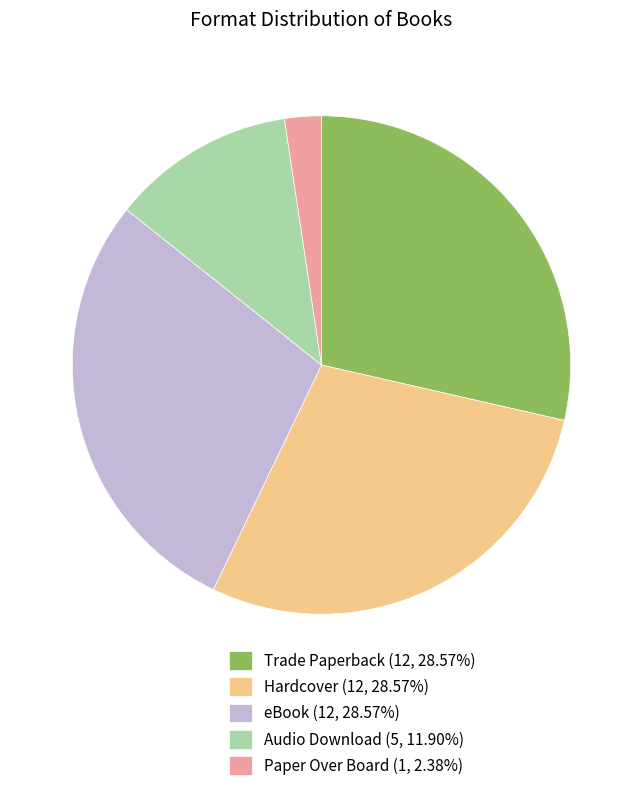

Which category has the smallest portion of the pie?

Paper Over Board